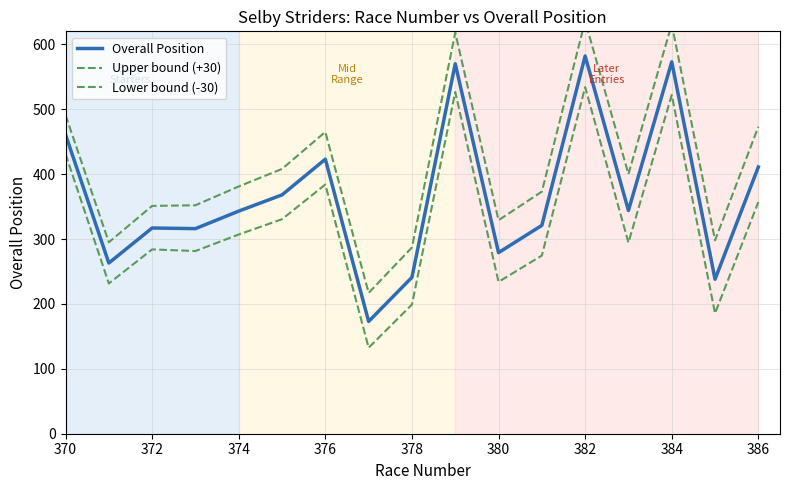

What is the difference between the maximum and minimum values in the Lower bound (-30) series?

401.5